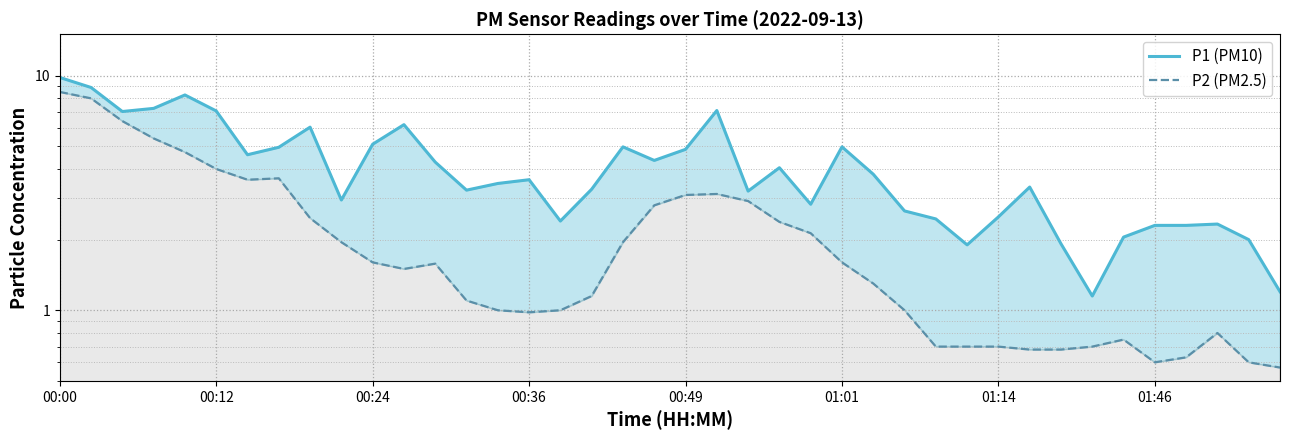

Between 27 and 00:24, which is larger?

00:24